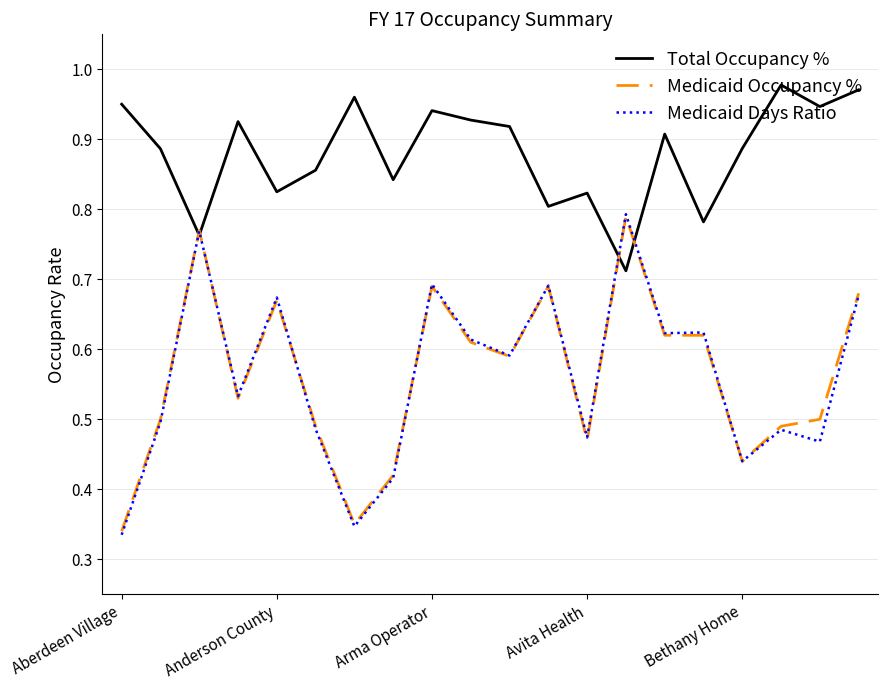

Which series has the largest range (max minus min)?

Medicaid Days Ratio